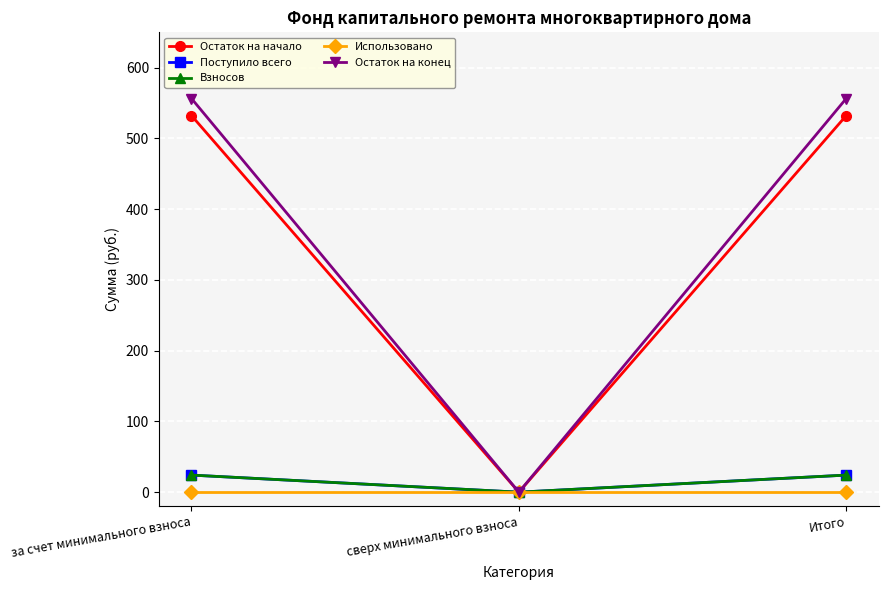

What is the sum of all Взносов values?

48.3